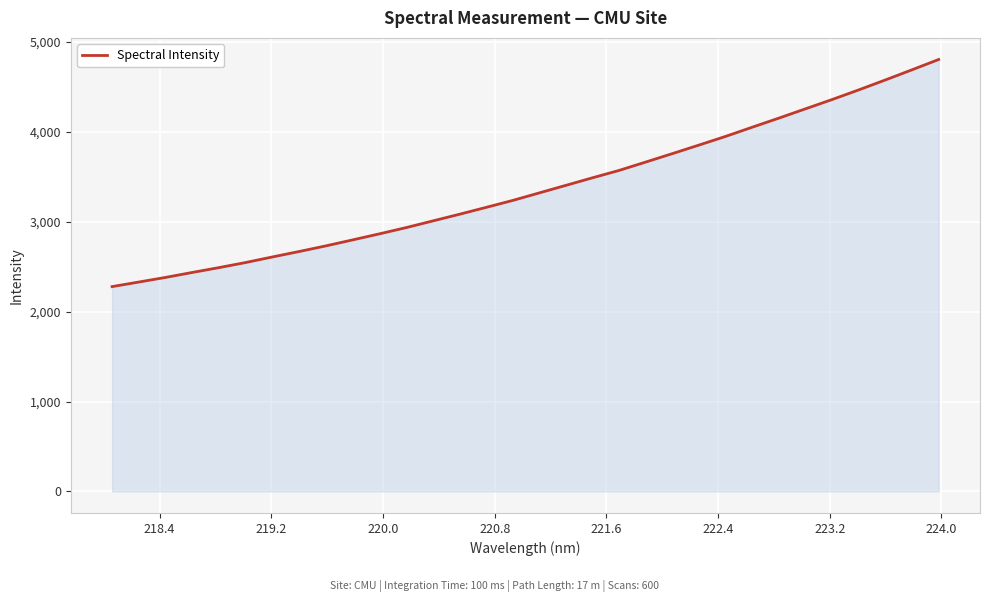

What is the minimum value shown in the chart?

2278.8